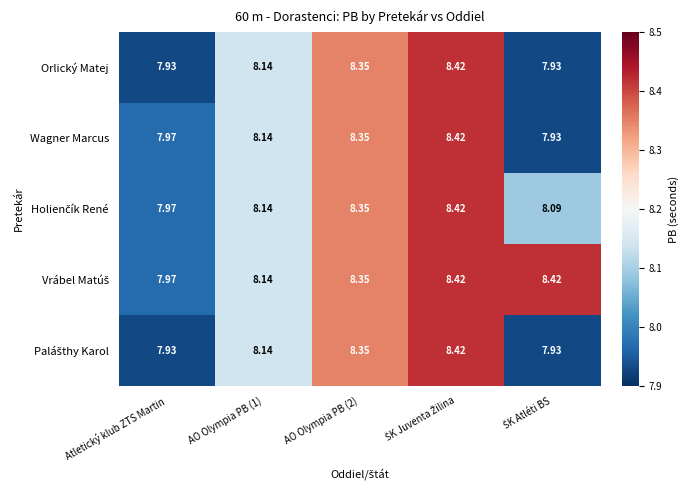

Count the number of categories in the chart.

5